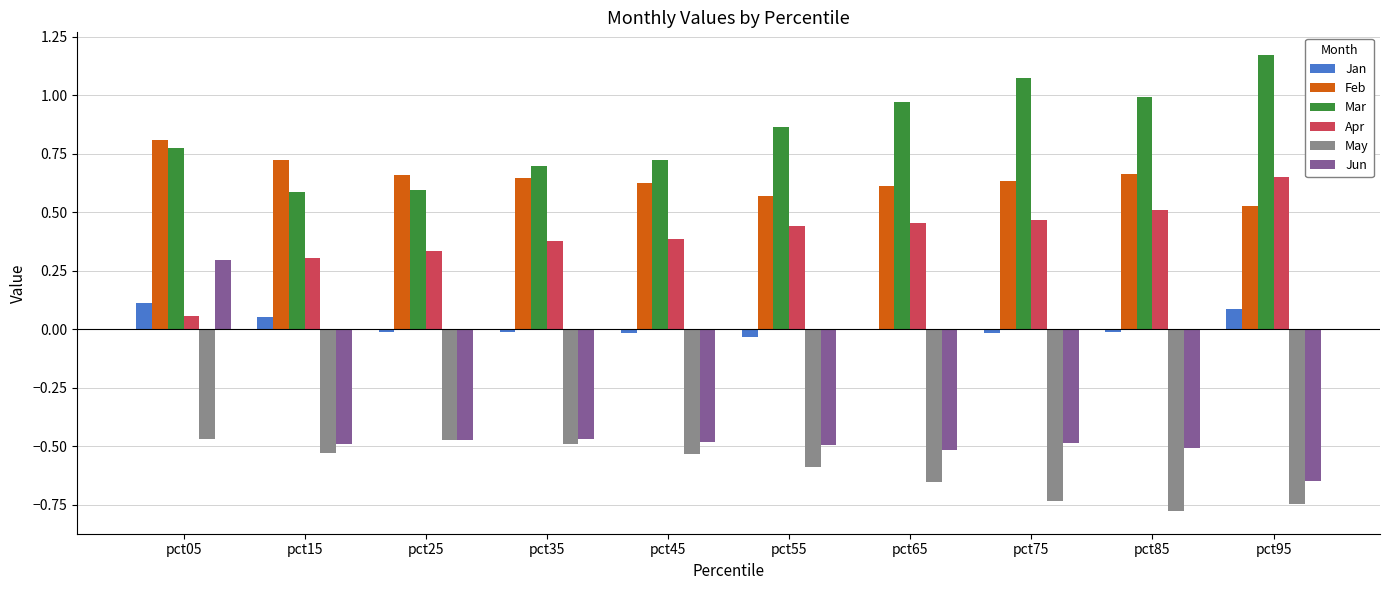

Is the value of Jun at pct45 greater than the value of Mar at pct45?

No